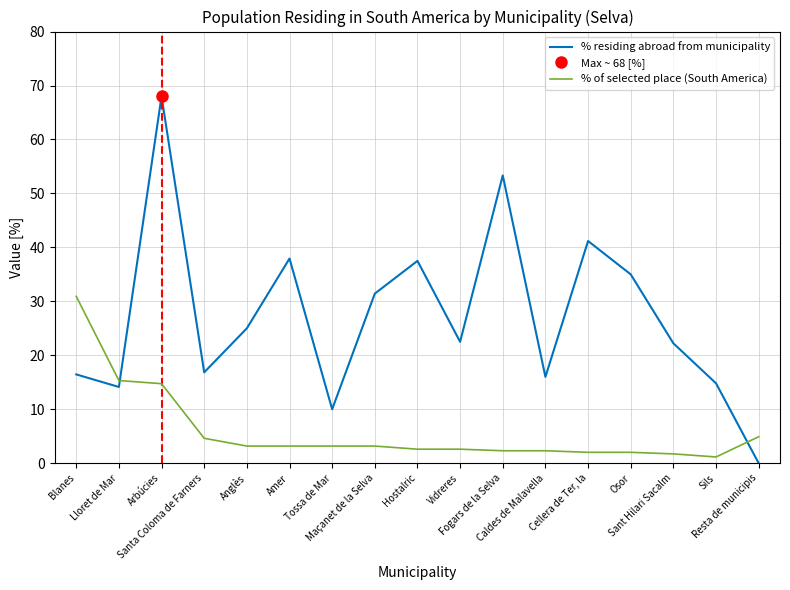

Which category has the highest value in the % of selected place (South America) series?

Blanes